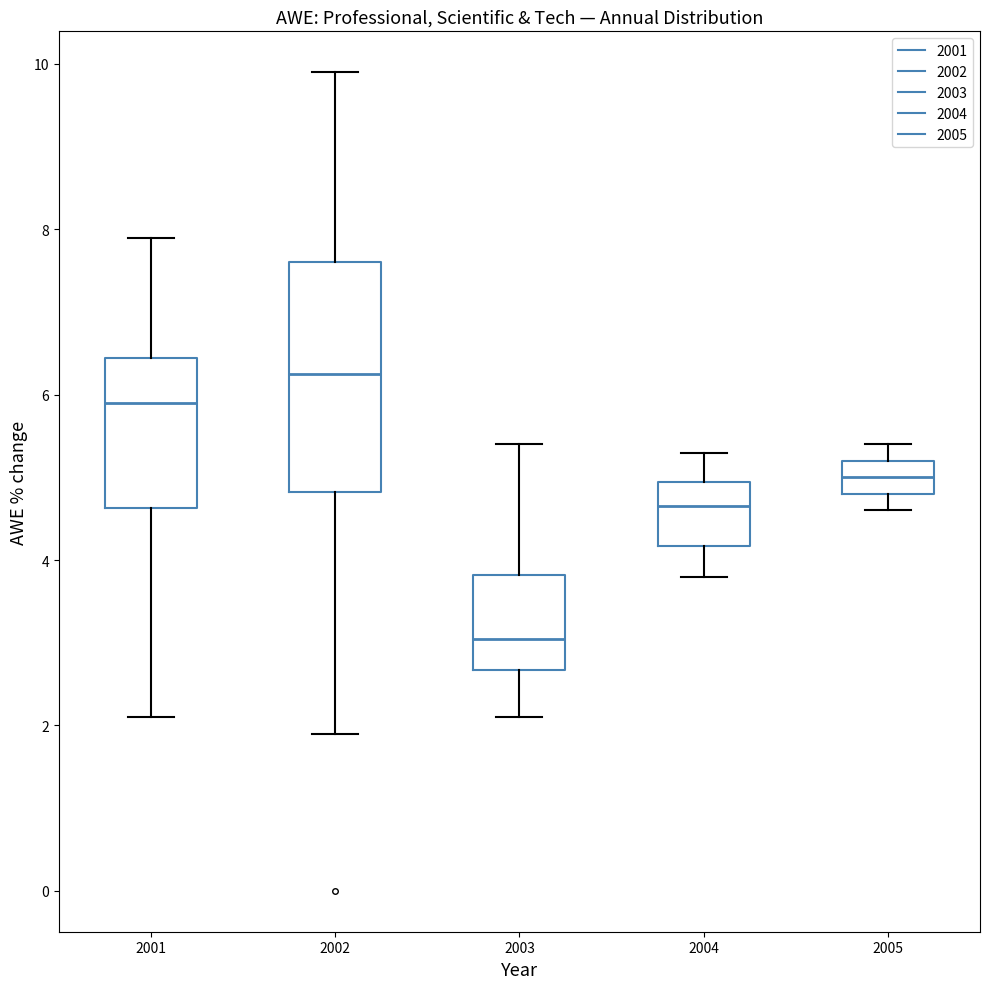

Which box has the lowest median line?

2003